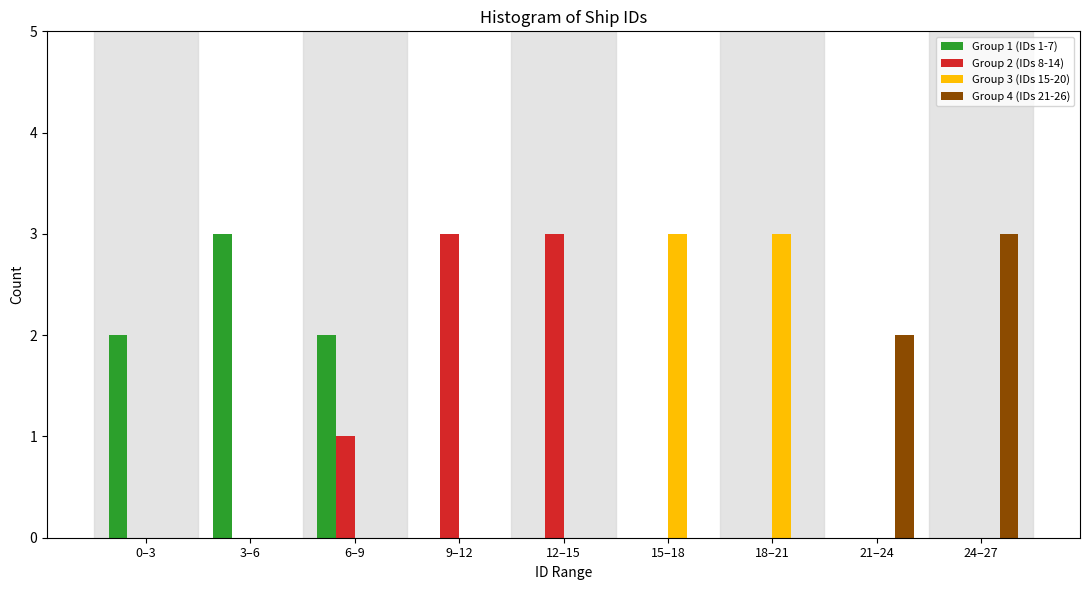

What is the maximum value for Group 4 (IDs 21-26)?

3